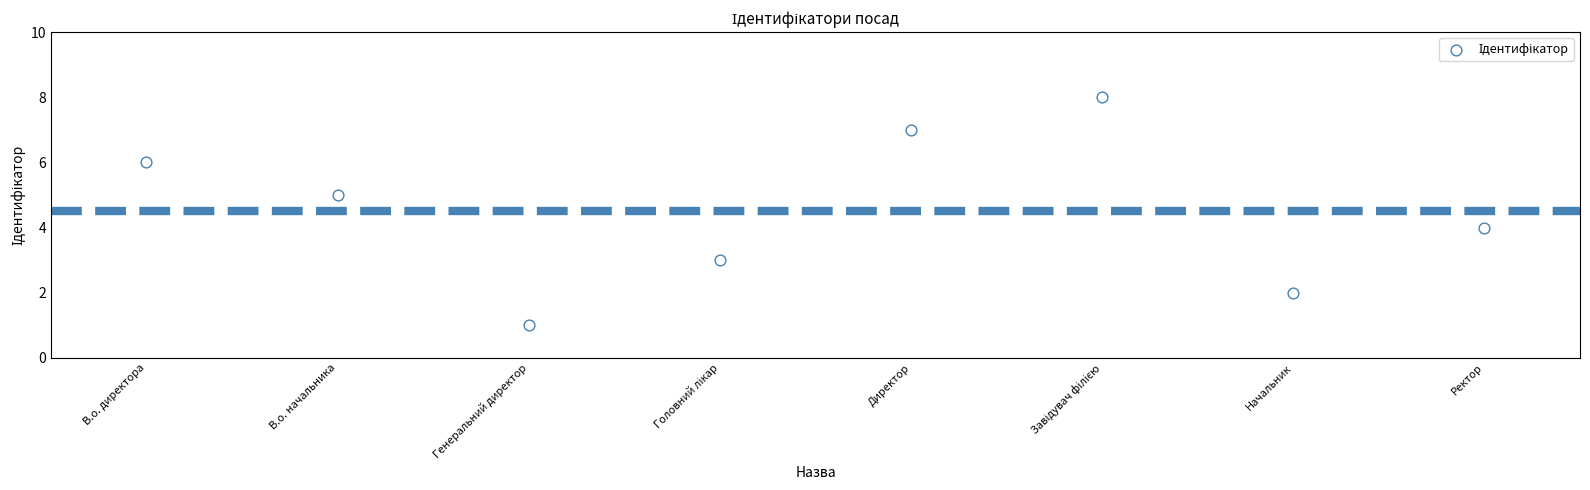

What is the range of Y values (max minus min)?

7